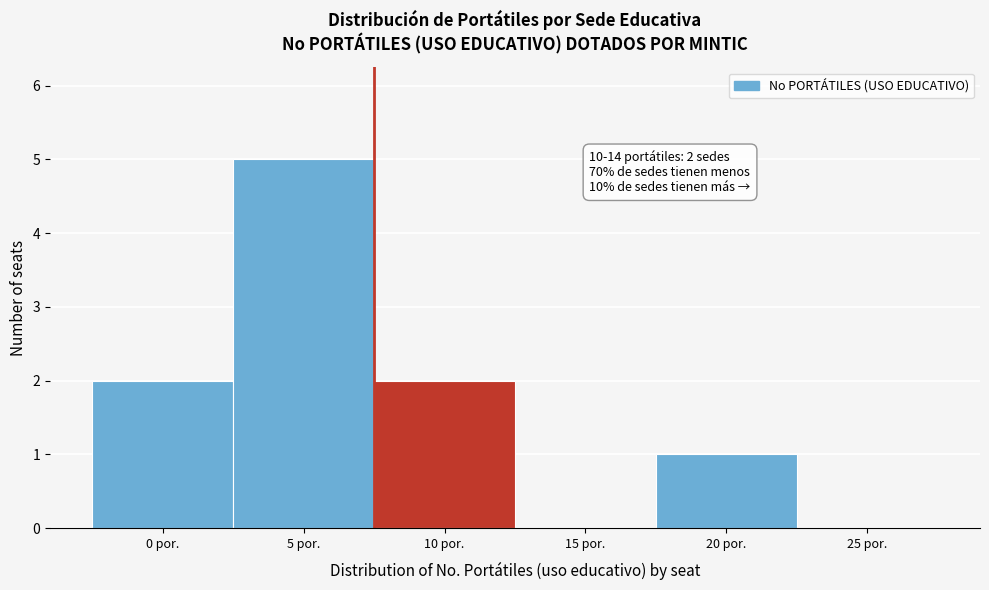

Reading left to right, extract all data points from this chart.

0 por.=2	5 por.=5	10 por.=2	15 por.=0	20 por.=1	25 por.=0